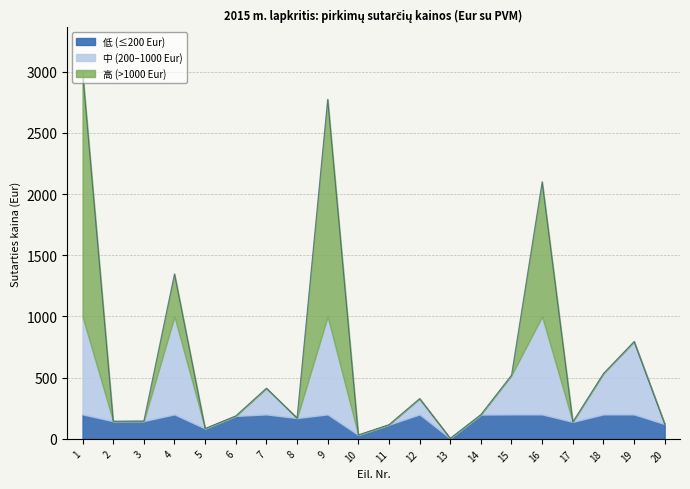

Rank the categories by value from lowest to highest.

13, 10, 5, 11, 20, 17, 2, 3, 8, 6, 14, 12, 7, 15, 18, 19, 4, 16, 9, 1